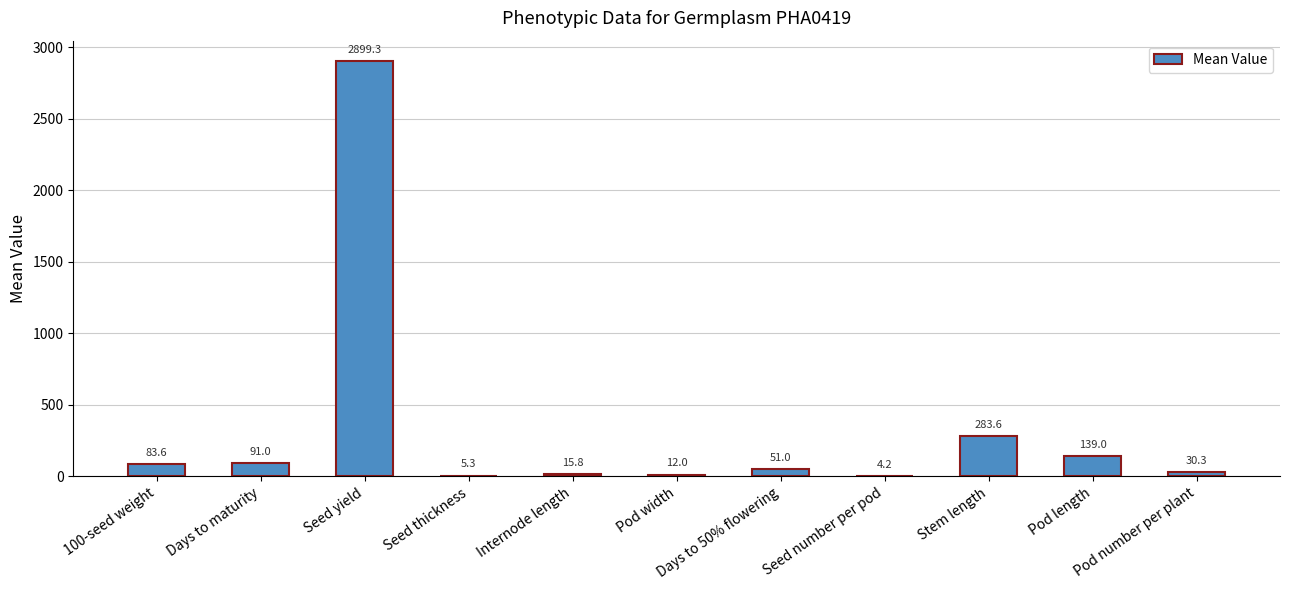

What is the maximum value shown in the chart?

2899.3